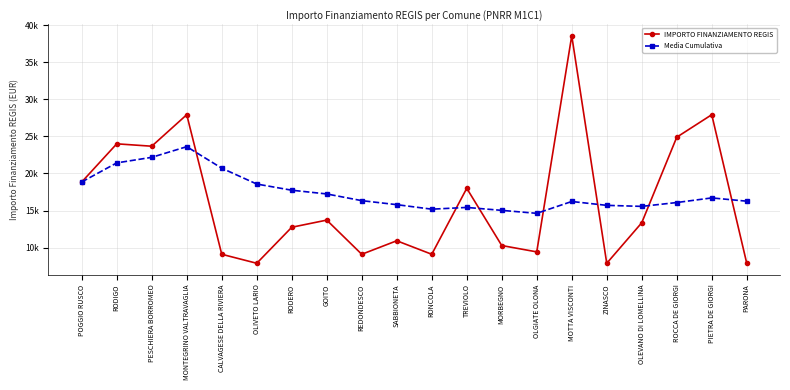

What is the difference between the second highest and second lowest values in the IMPORTO FINANZIAMENTO REGIS series?

20031.0